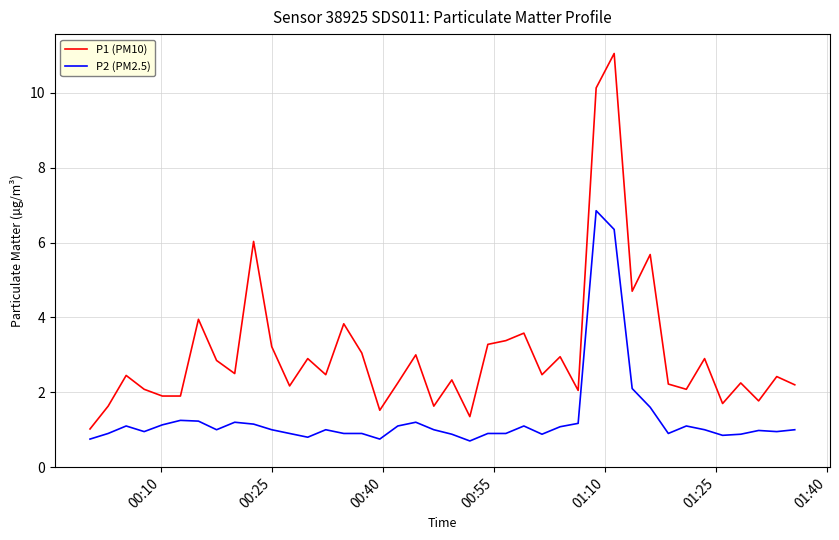

Rank the series by their maximum value, from highest to lowest.

P1 (PM10), P2 (PM2.5)